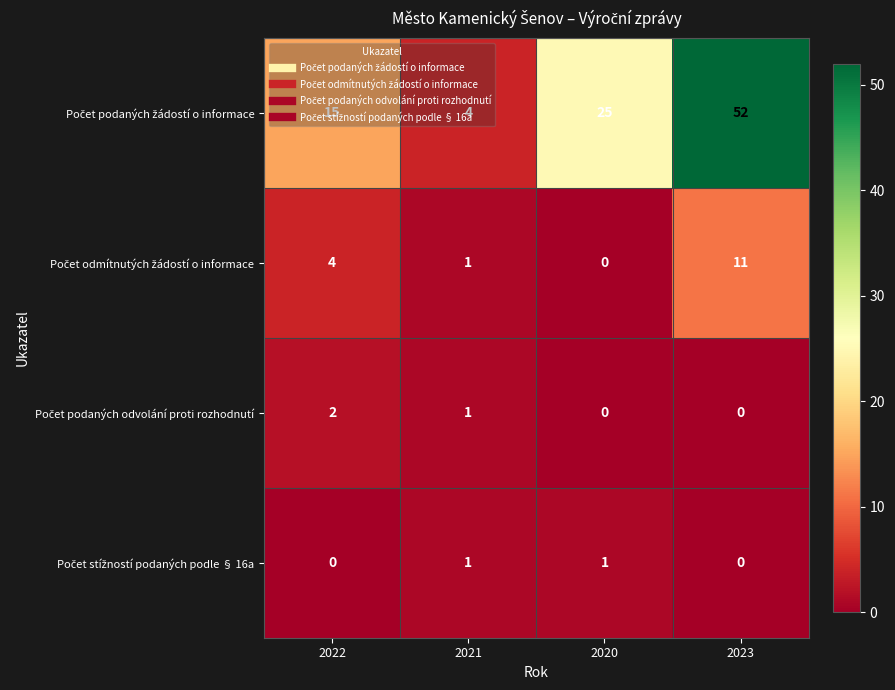

Count the number of data series in this chart.

4